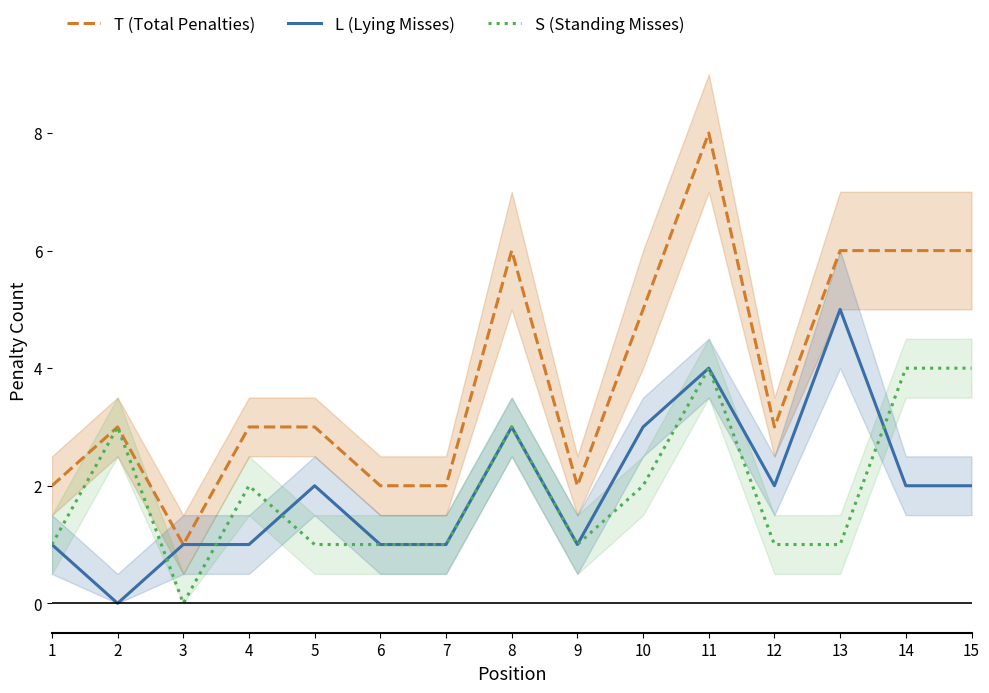

What is the difference between the T (Total Penalties) values at 12 and 7?

1